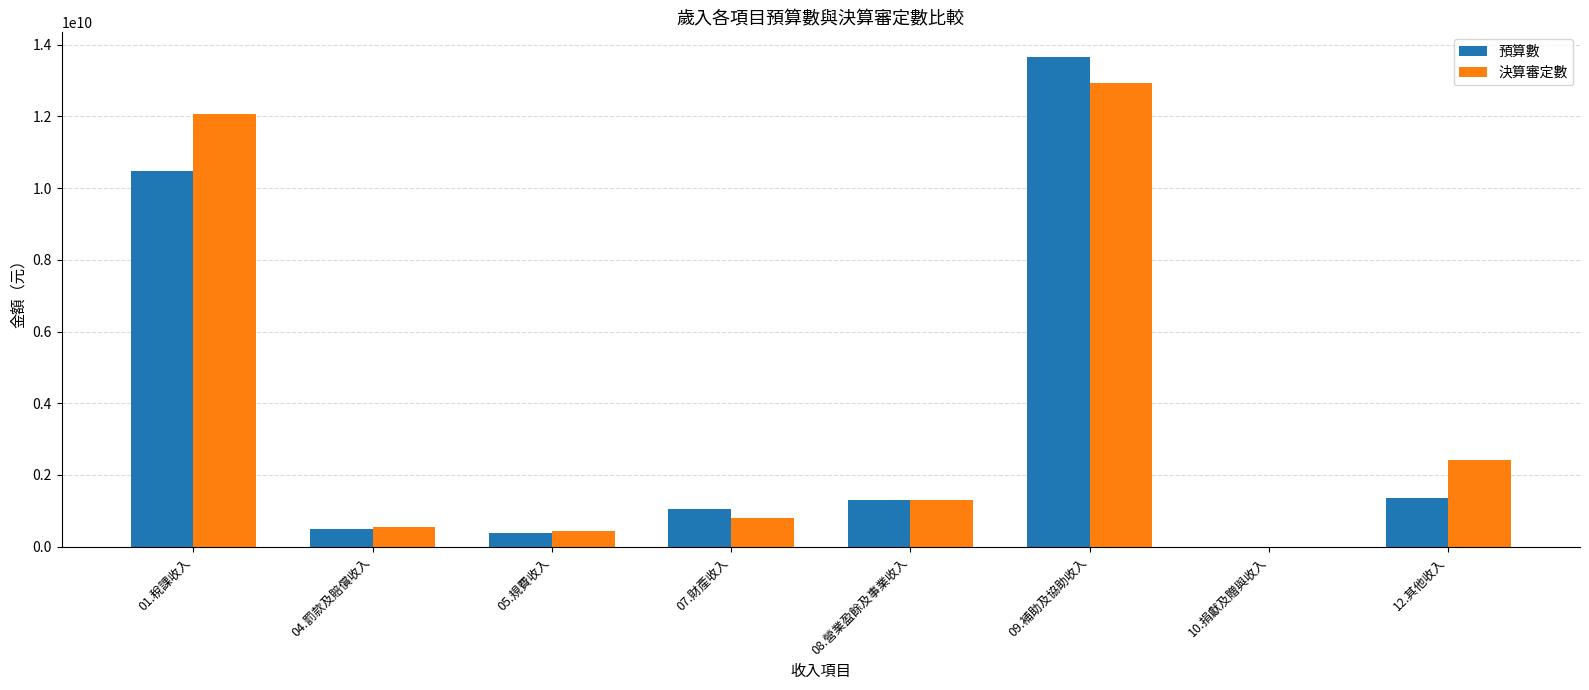

Which category has the highest value in the 預算數 series?

09.補助及協助收入